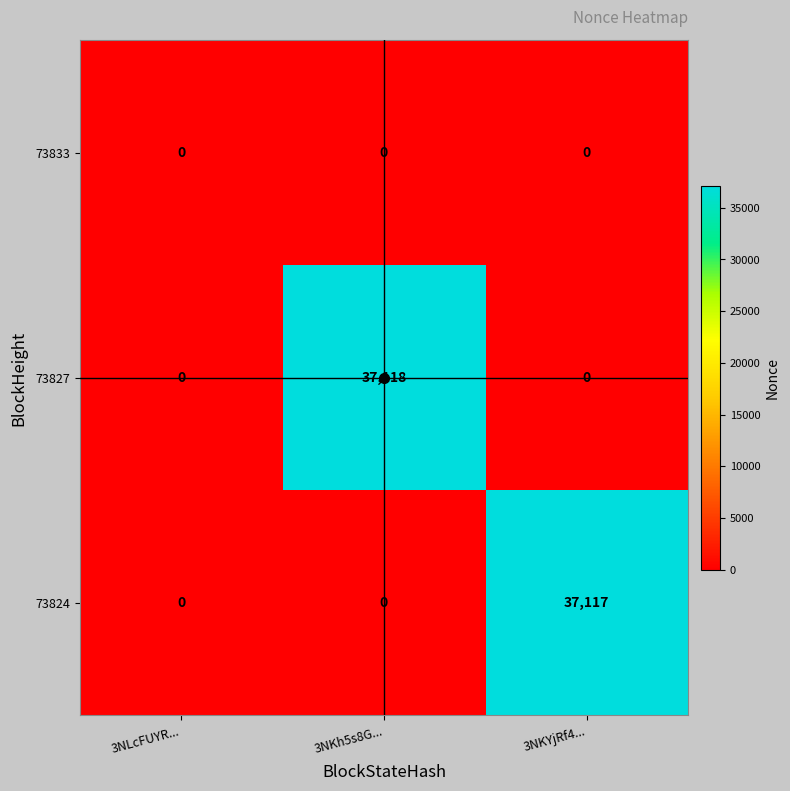

Which label corresponds to the largest value in the chart?

3NKh5s8G...